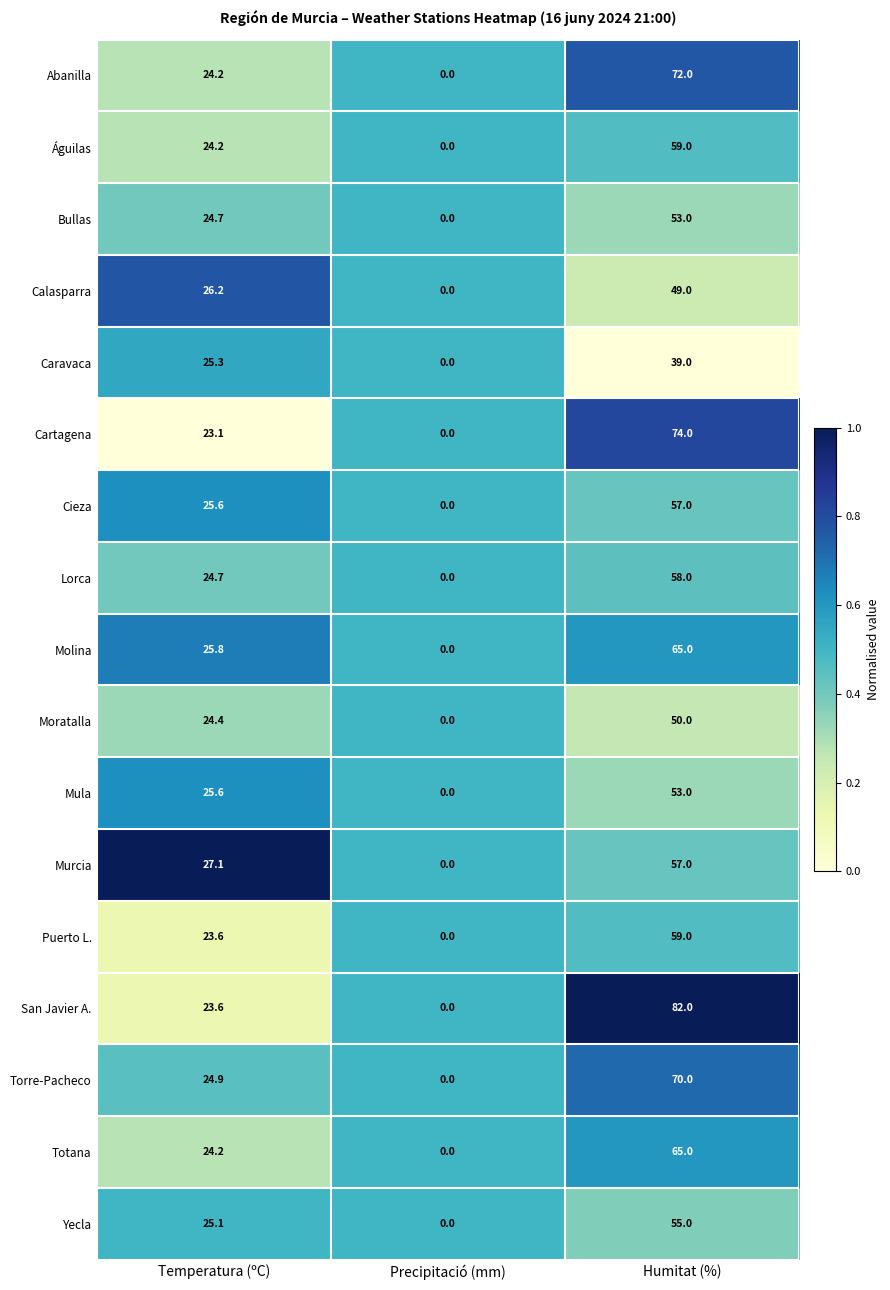

Between Precipitació (mm) and Humitat (%), which series saw the biggest shift?

San Javier A.